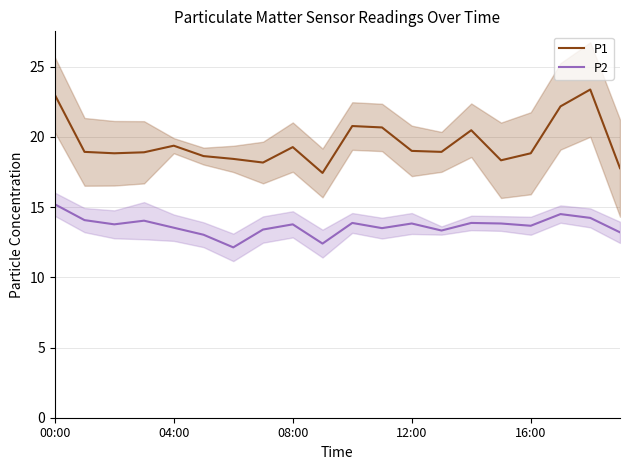

Rank the series by their average value, from lowest to highest.

P2, P1